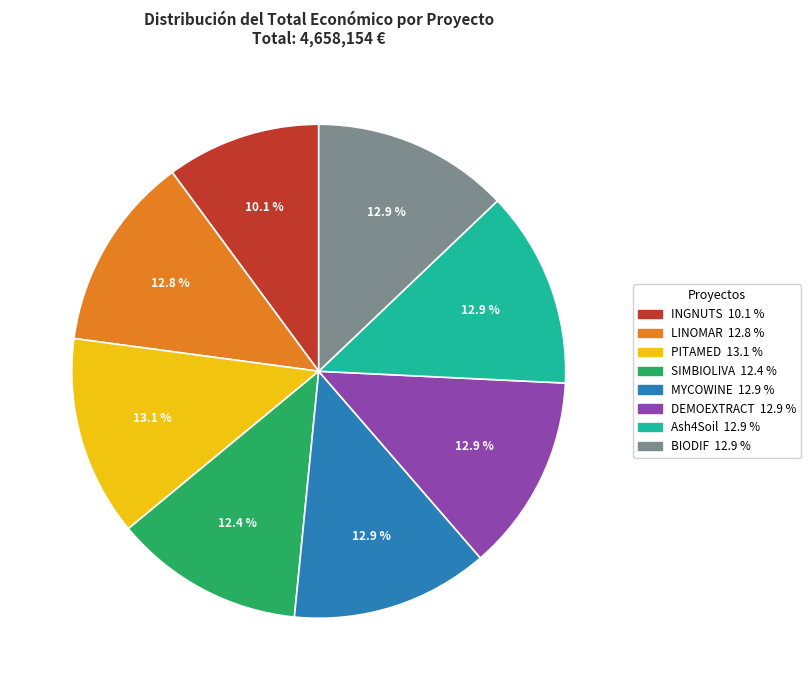

To the nearest percent, what portion does MYCOWINE represent?

13%